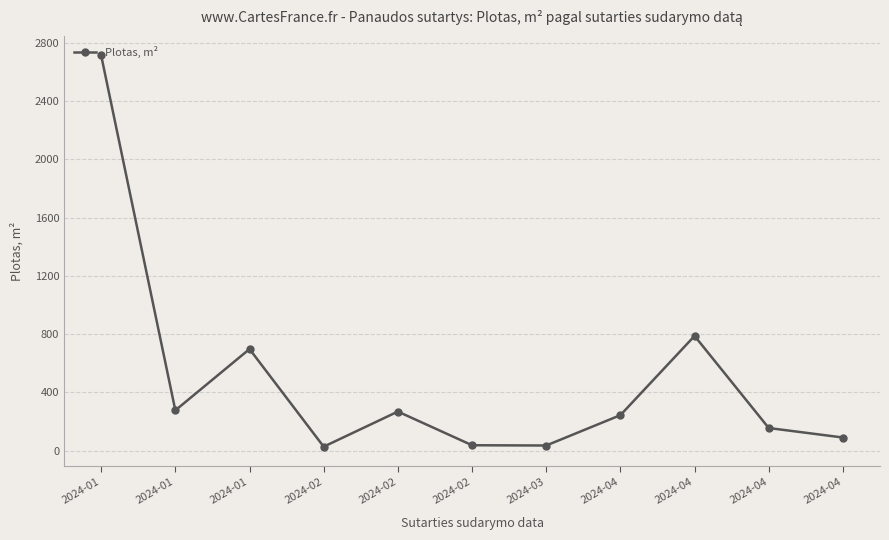

What is the smallest value displayed?

26.3